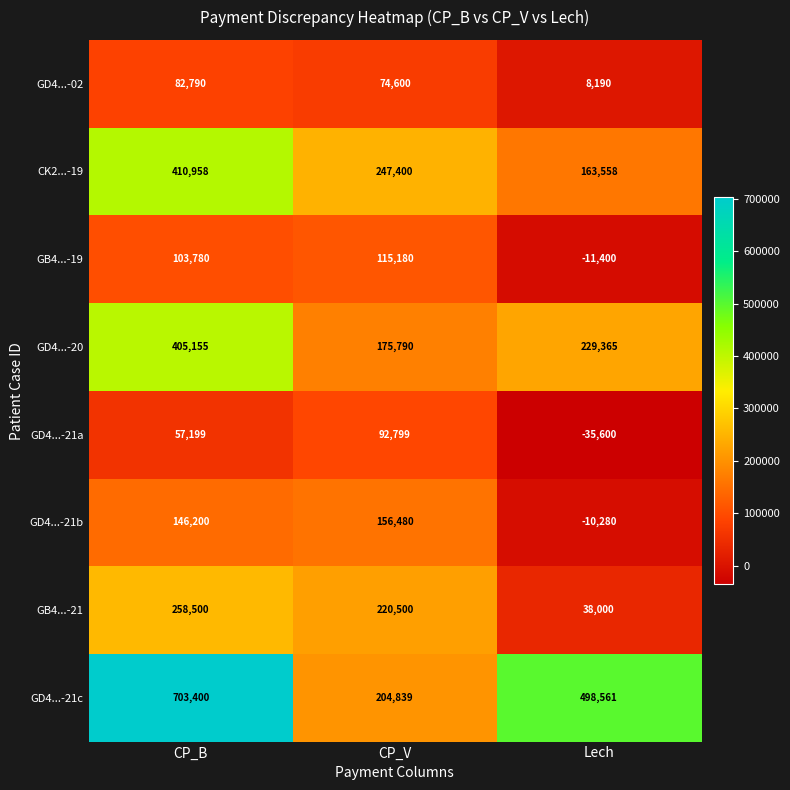

Is it true that GB4...-19 equals -11400 at Lech?

True